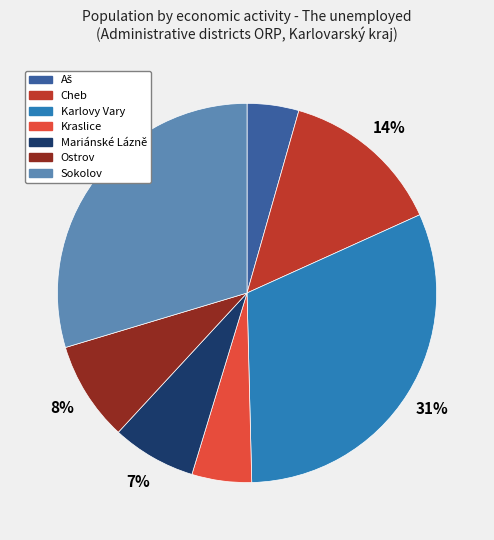

Is there any slice that represents more than half of the pie?

No